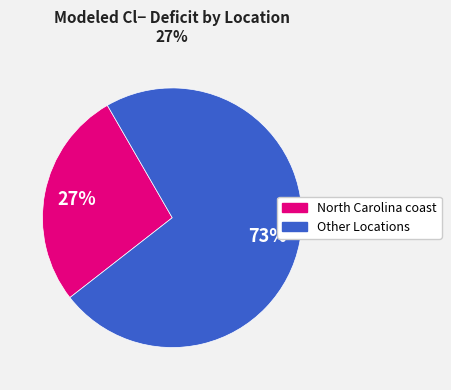

To the nearest percent, what is the average slice percentage?

50%